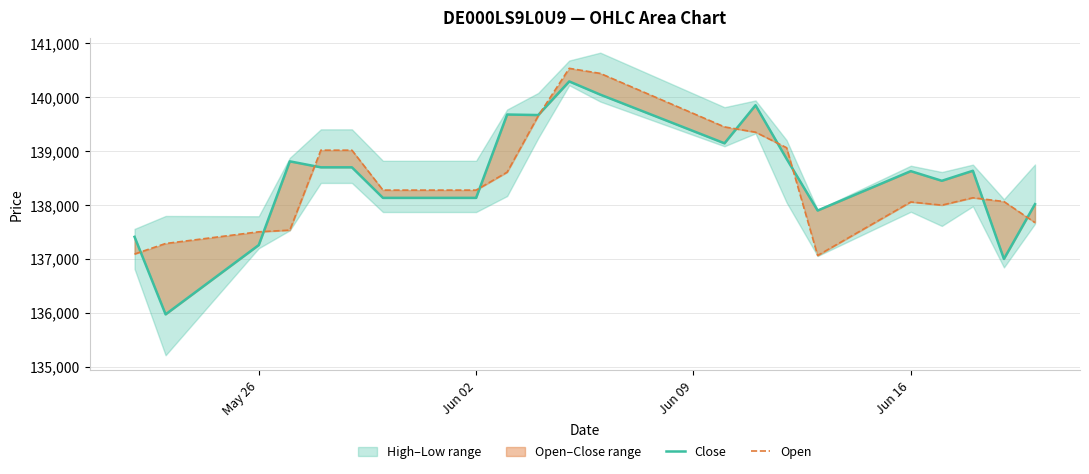

Rank the series by their maximum value, from lowest to highest.

Close, Open